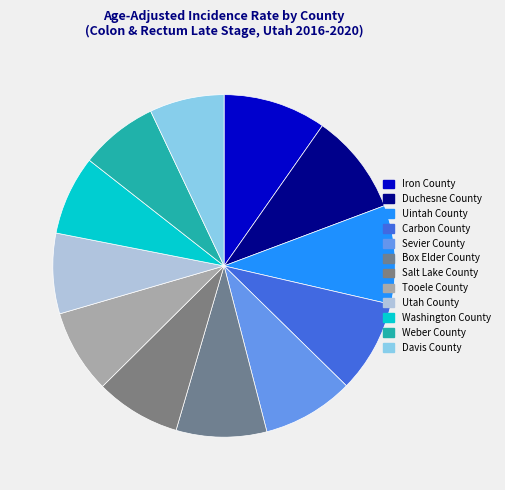

What is the change in value from Duchesne County to Sevier County?

-2.0